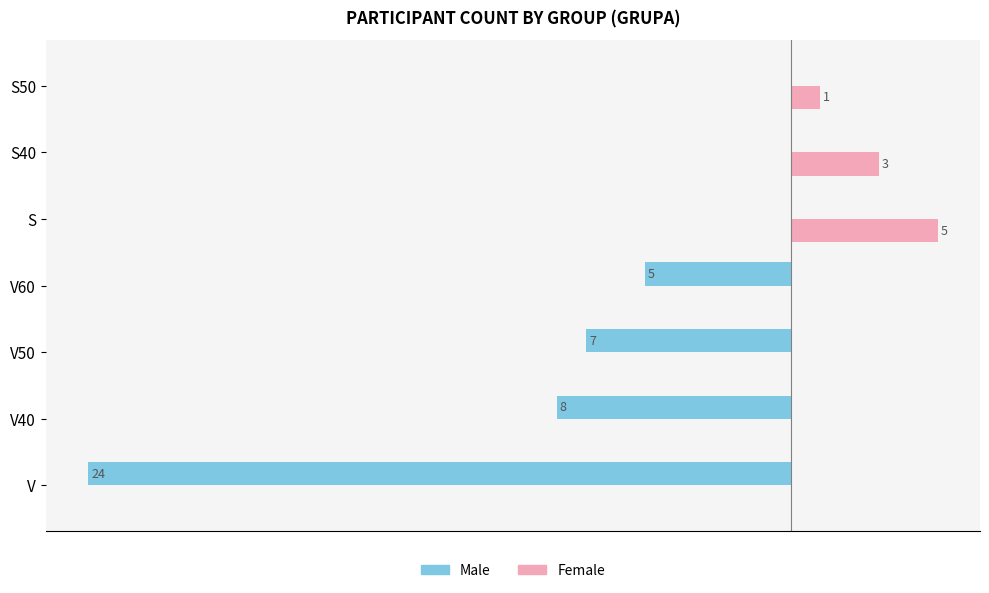

Where is Male nearest to the value -12?

V40